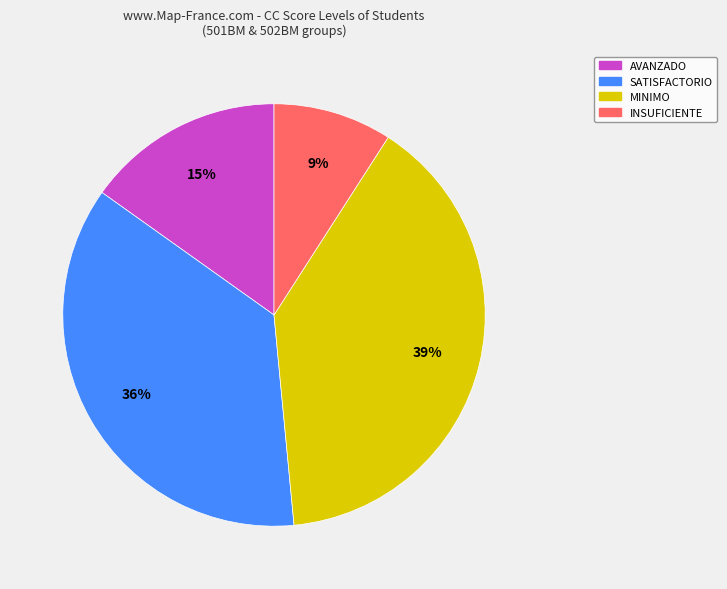

To the nearest percent, what is the average slice percentage?

25%